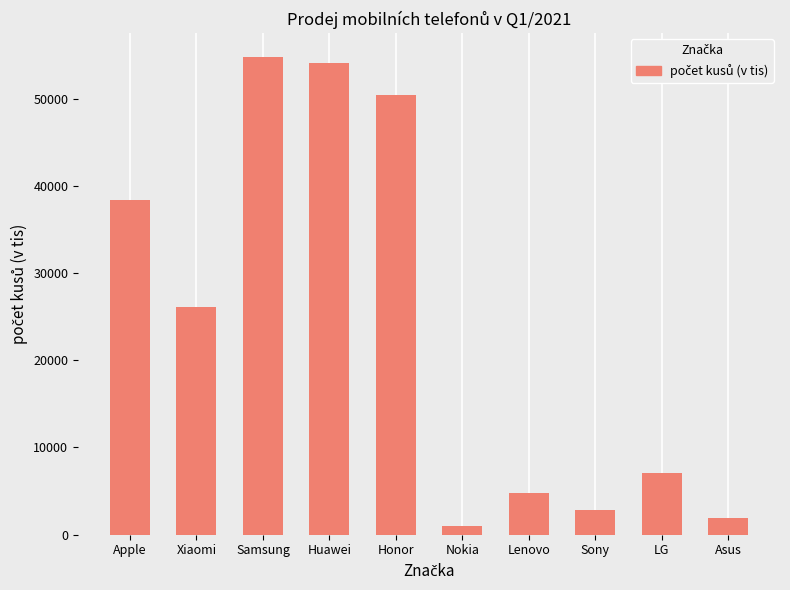

Does the chart contain stacked bars?

No